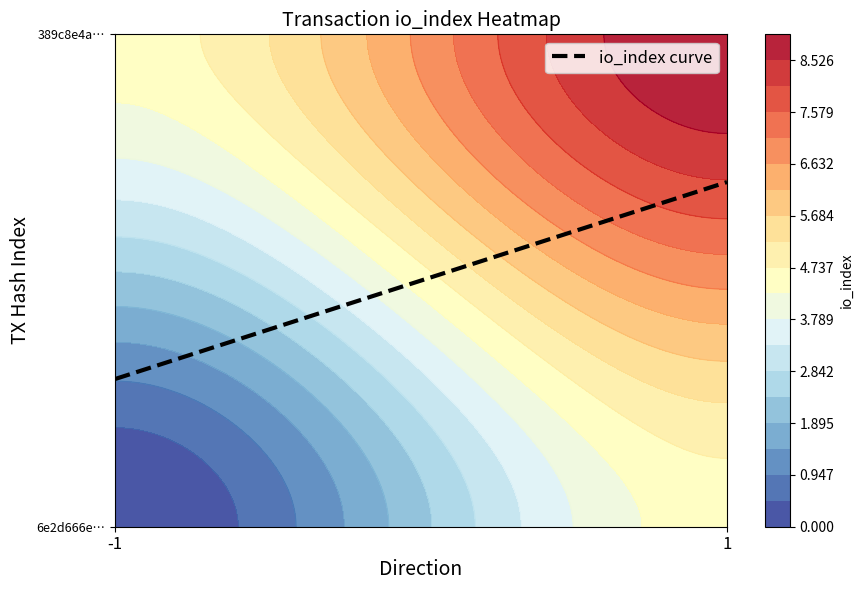

Which category has the lowest value across all series?

-1